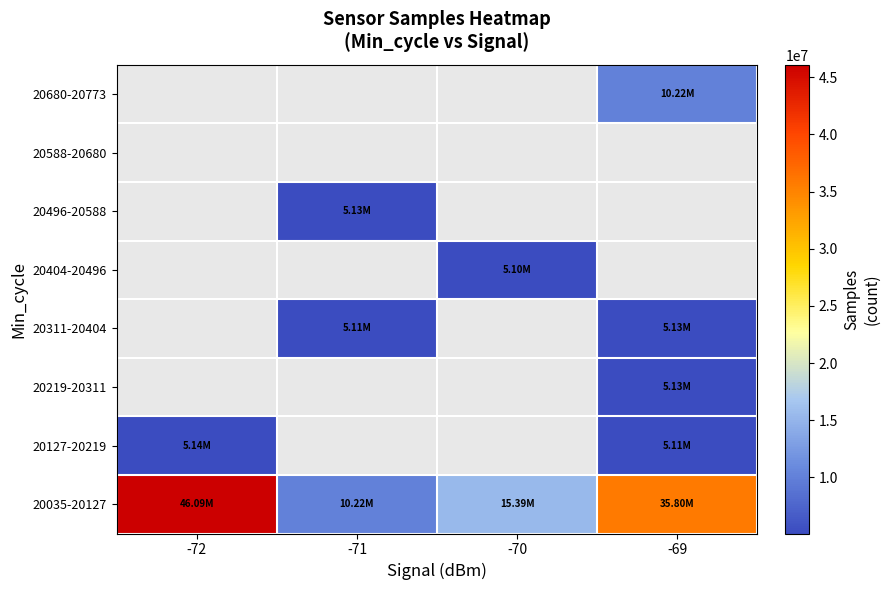

Which has a higher value, -70 or -72?

-72